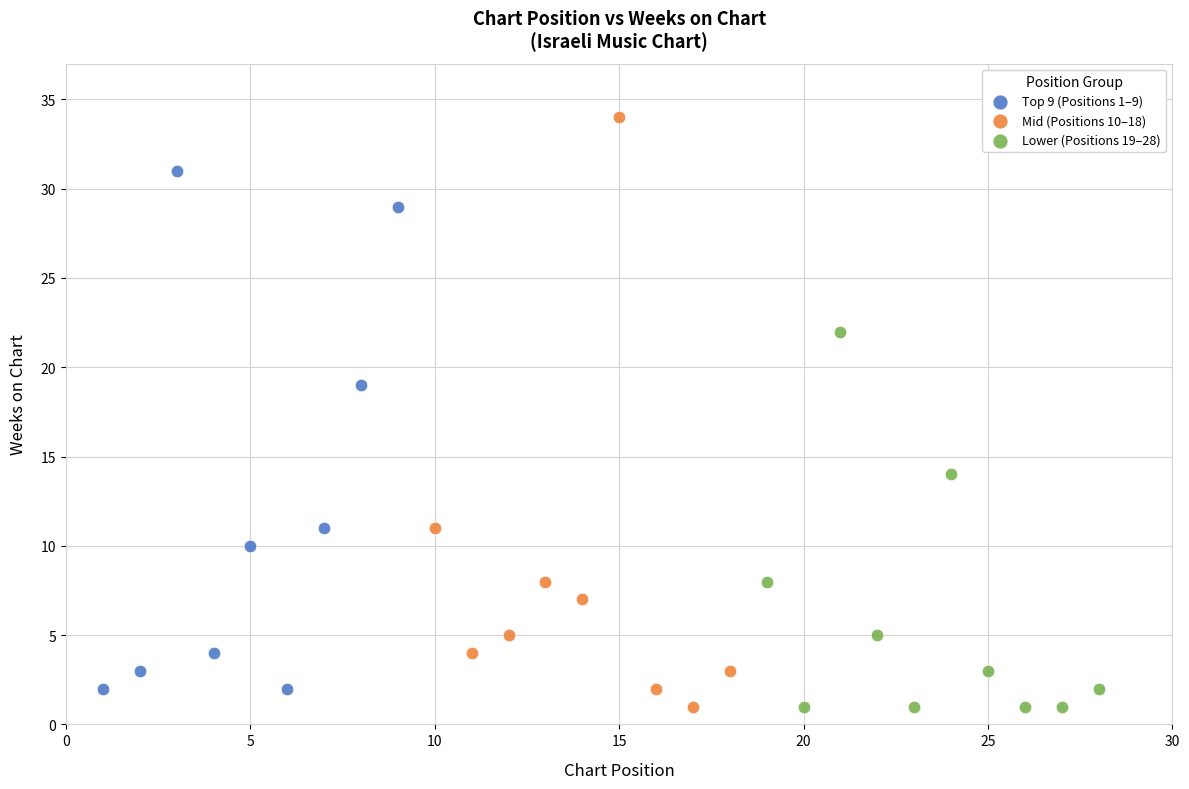

Which series has the widest spread of Y values?

Mid (Positions 10–18)